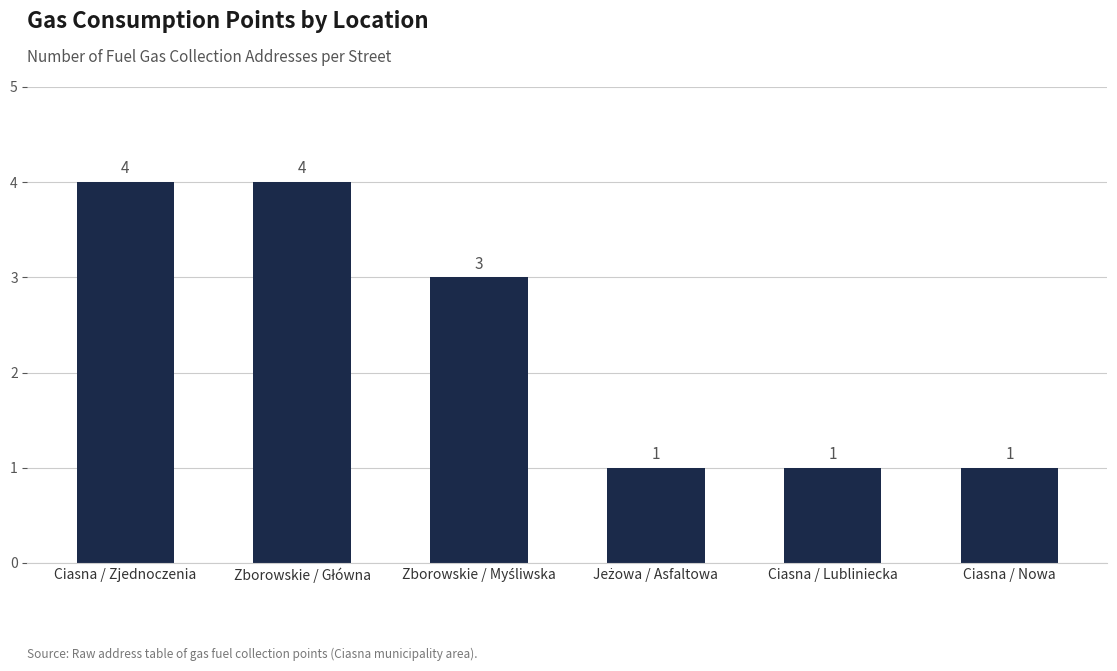

What is the difference between the maximum and minimum values?

3